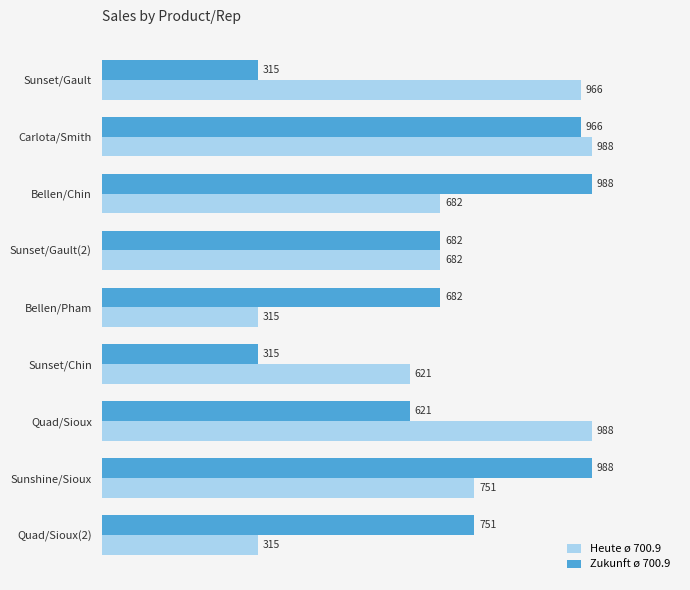

What is the maximum value shown in the chart?

988